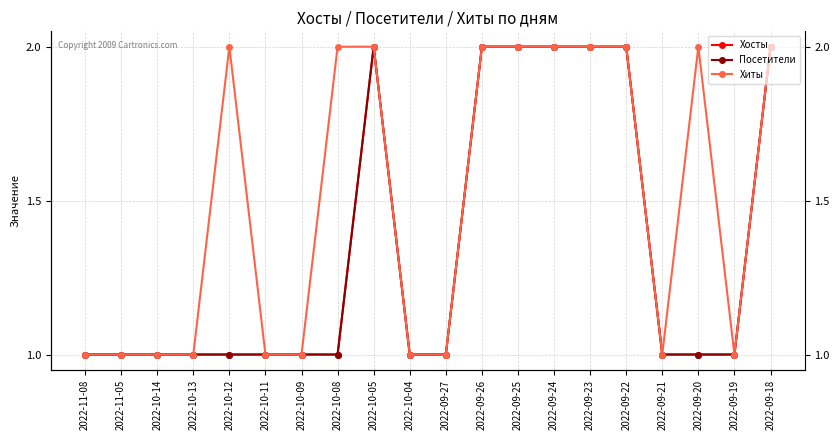

Is it true that Хосты equals 1 at 2022-09-22?

False